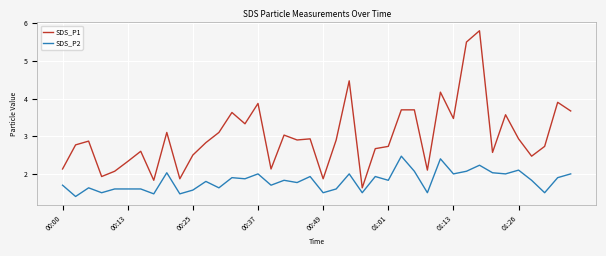

List the series in order of their overall mean, lowest first.

SDS_P2, SDS_P1